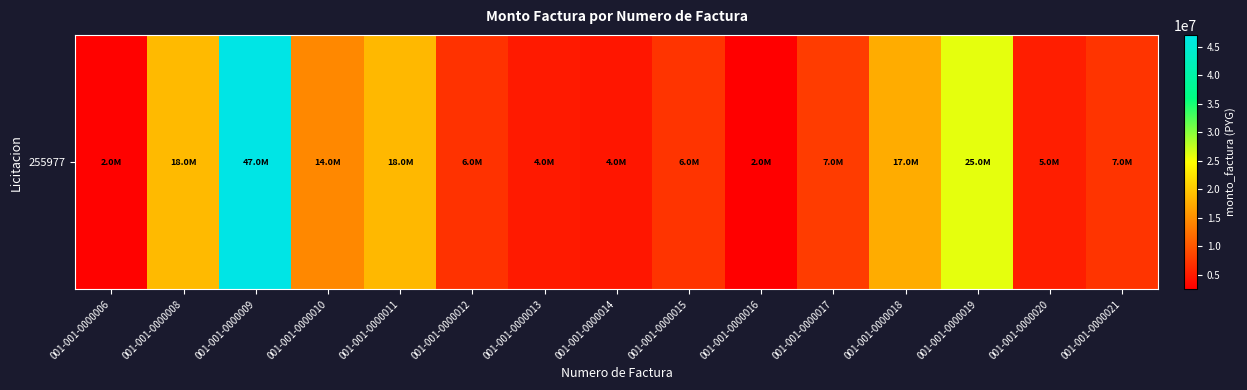

How many data points are above 7000000?

7